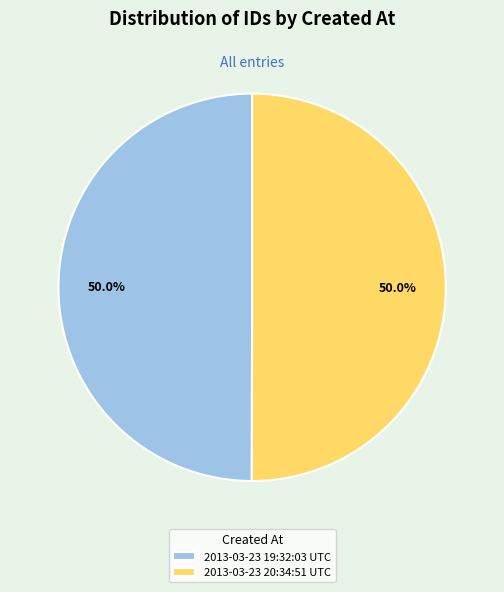

To the nearest percent, what is the average slice percentage?

50%